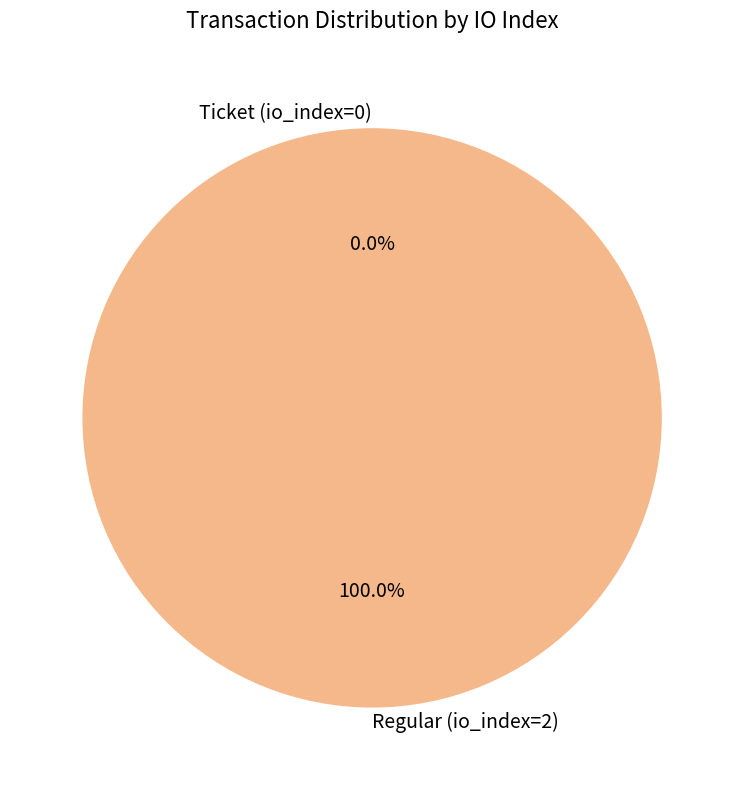

To the nearest percent, what is the combined percentage of Ticket (io_index=0) and Regular (io_index=2)?

100%